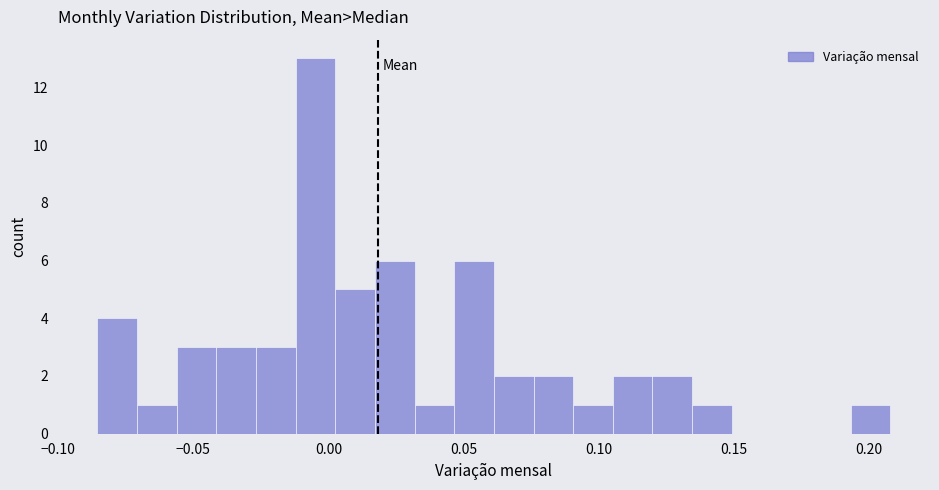

Read against the x-axis, roughly where is the centre of the tallest bar?

-0.005